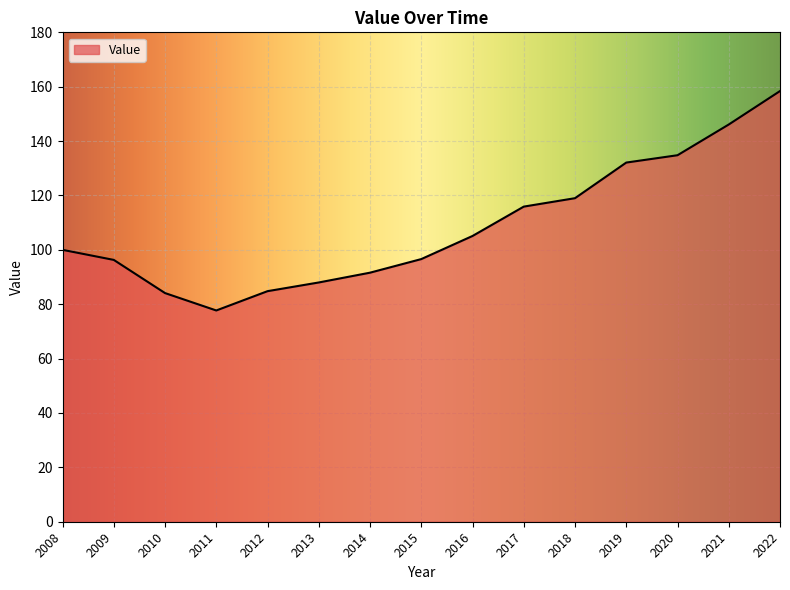

How many lines are shown in the chart?

1